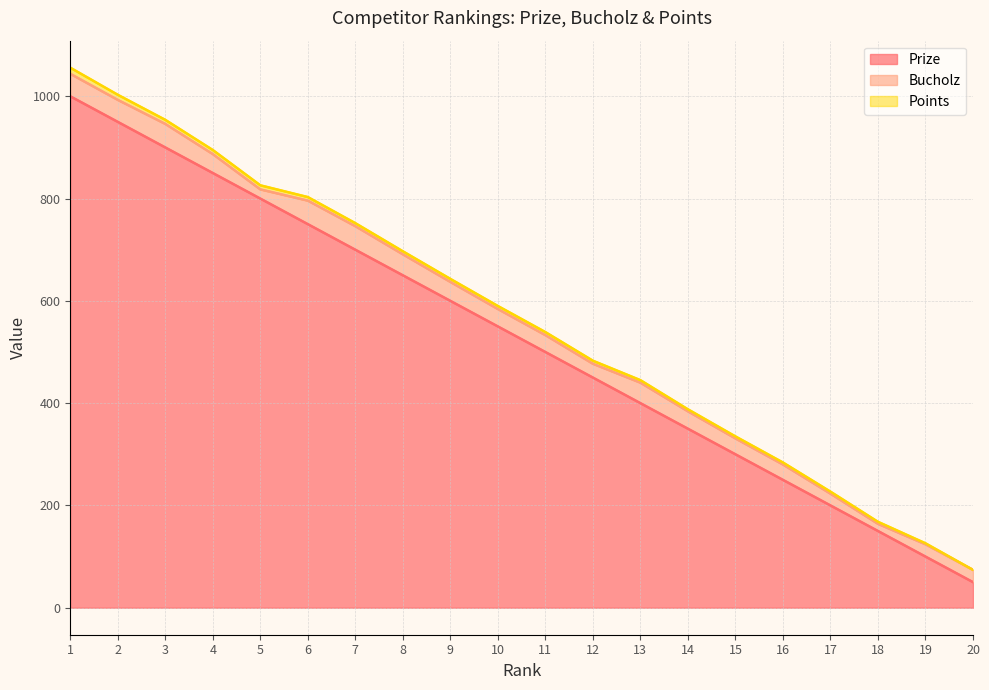

True or false: Points and Prize cross at least once.

False